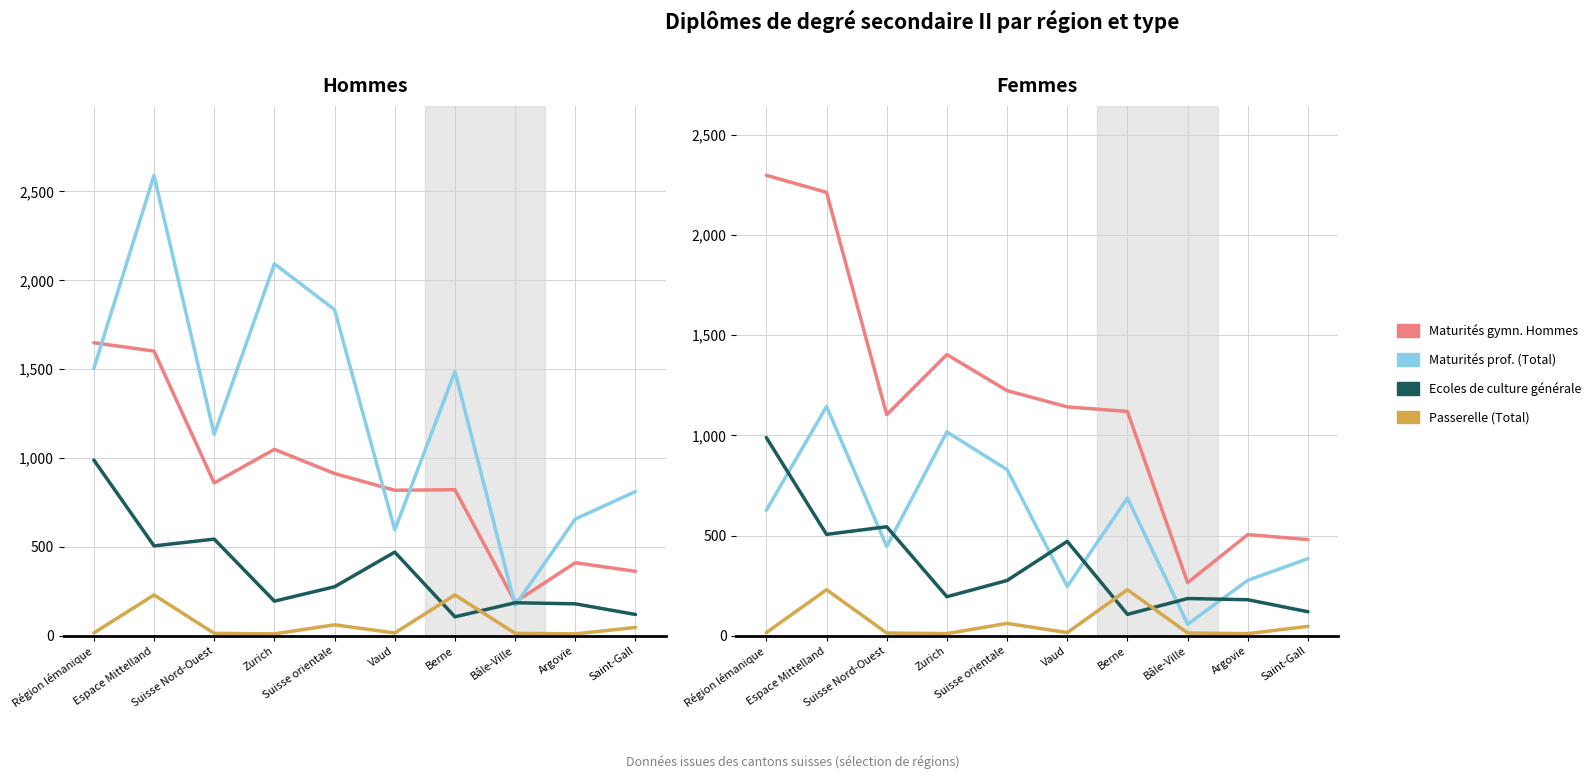

What is the minimum value for Maturités gymn. Hommes?

190